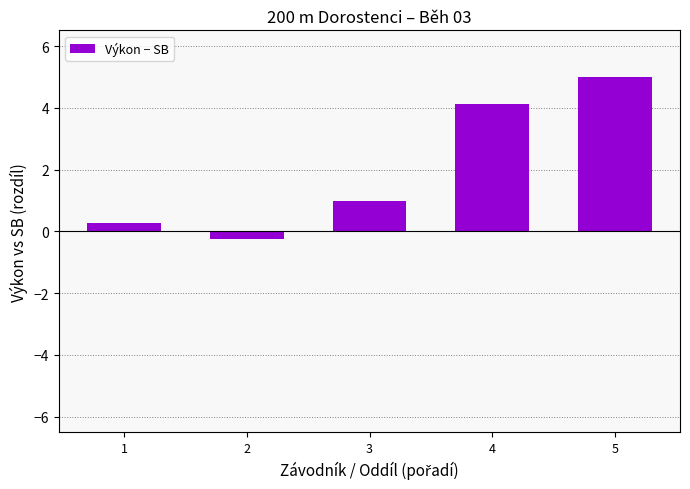

The value at 5 is 5.0. True or false?

True